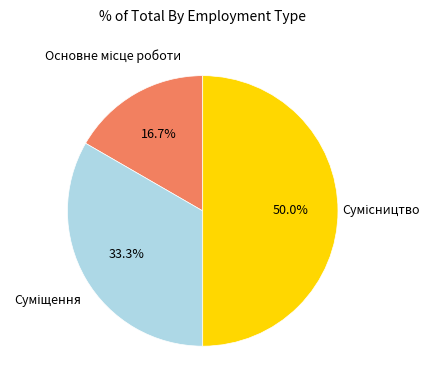

What is the change in value from Основне місце роботи to Сумісництво?

+2